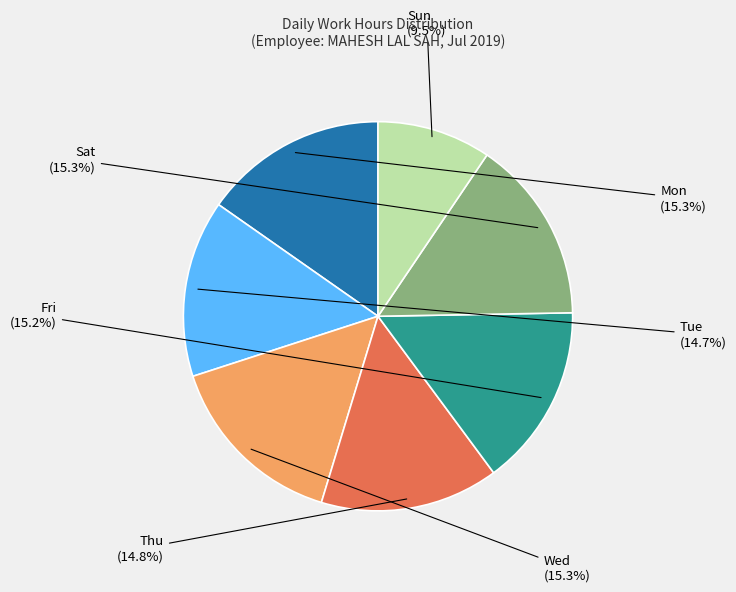

Does any single category account for the majority?

No